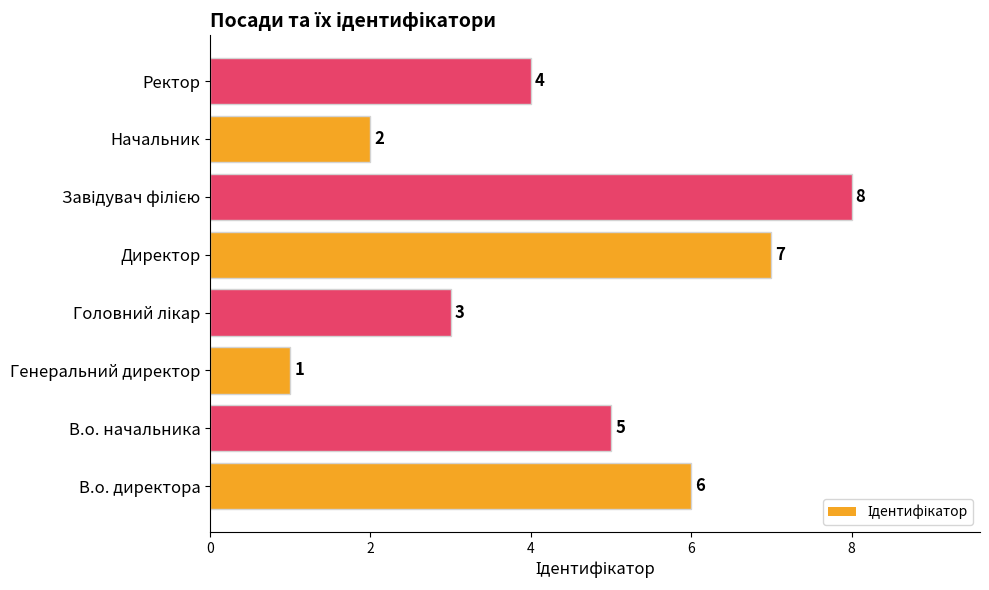

Reading top to bottom, what are all the values shown in this chart?

4	2	8	7	3	1	5	6